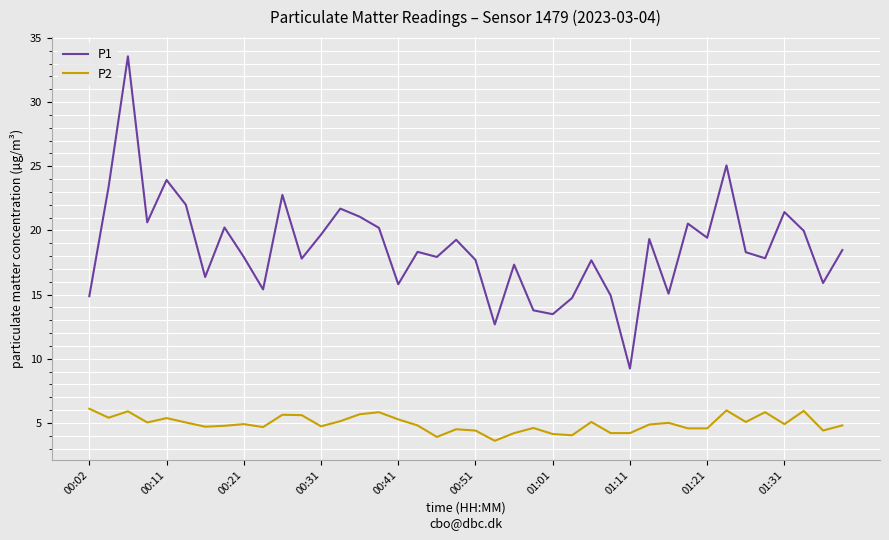

List the series in order of their peak value, highest first.

P1, P2